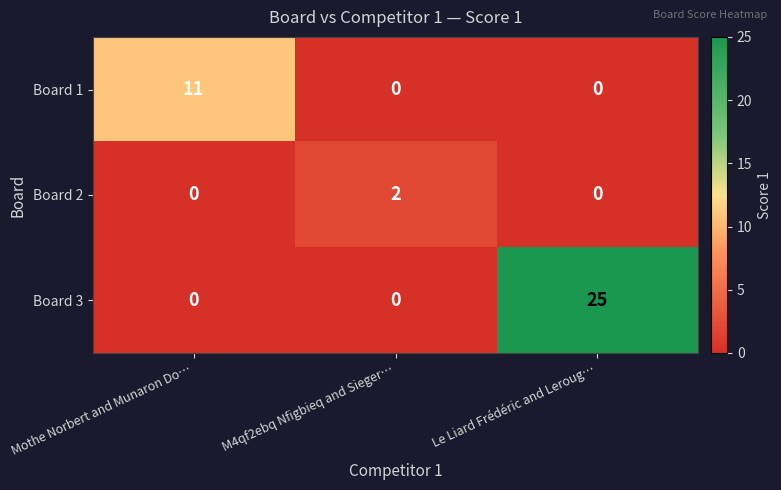

At which category is the sum across all series the highest?

Le Liard Frédéric and Leroug…